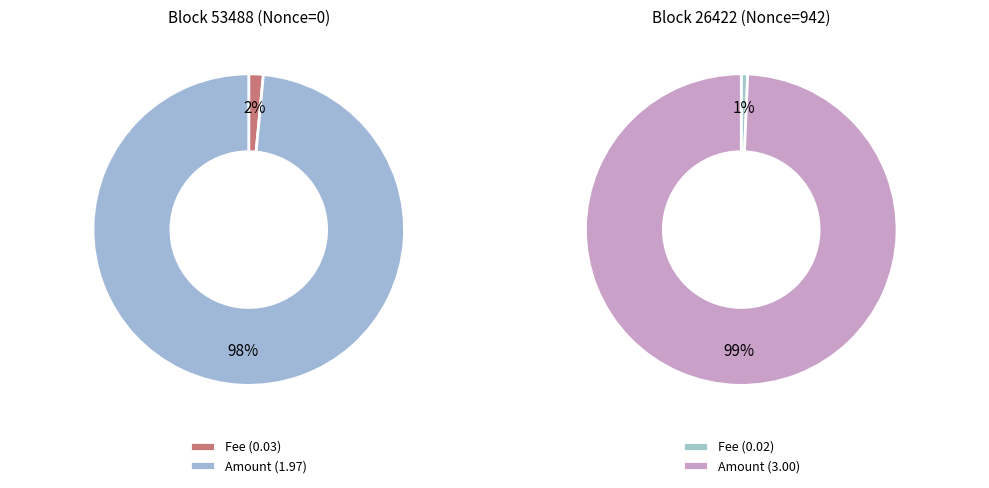

Count the number of slices in the pie.

2